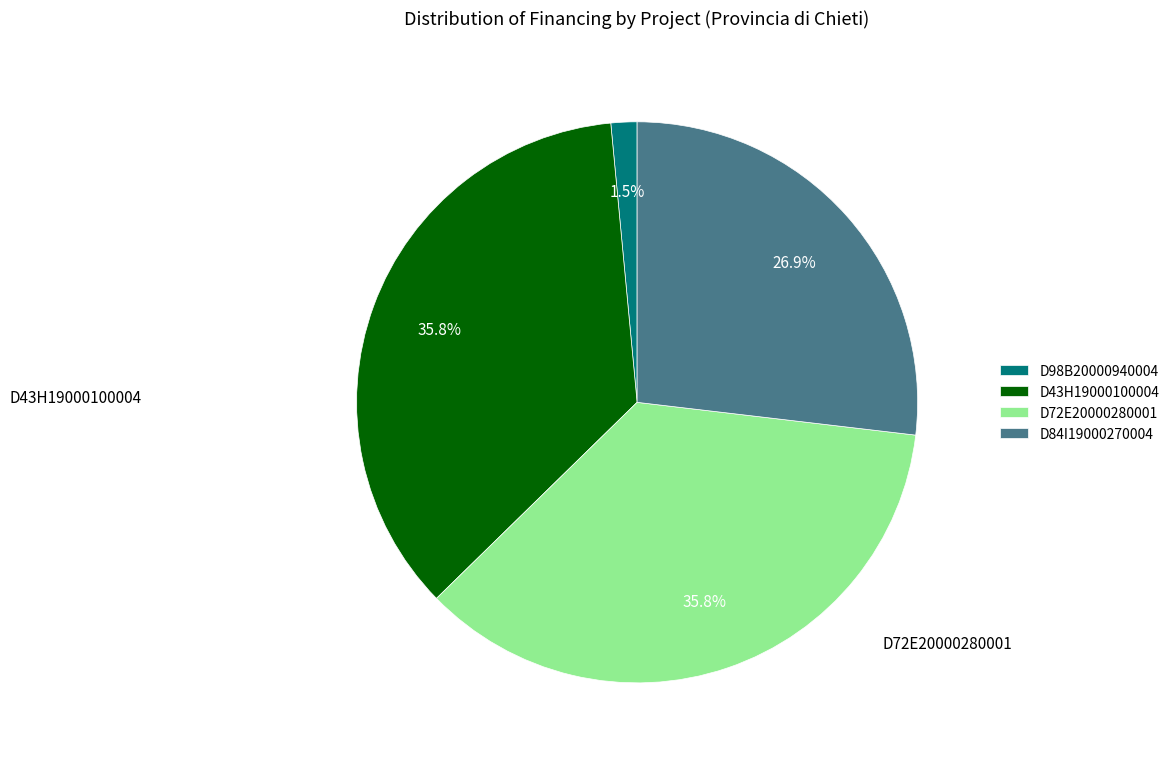

To the nearest percent, what is the difference between the D43H19000100004 and D84I19000270004 slice percentages?

9%